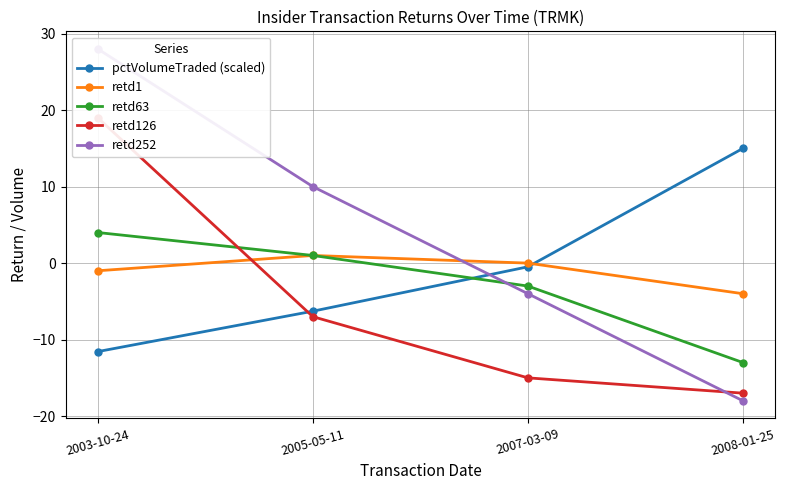

Is it true that pctVolumeTraded (scaled) equals 15.0 at 2008-01-25?

True